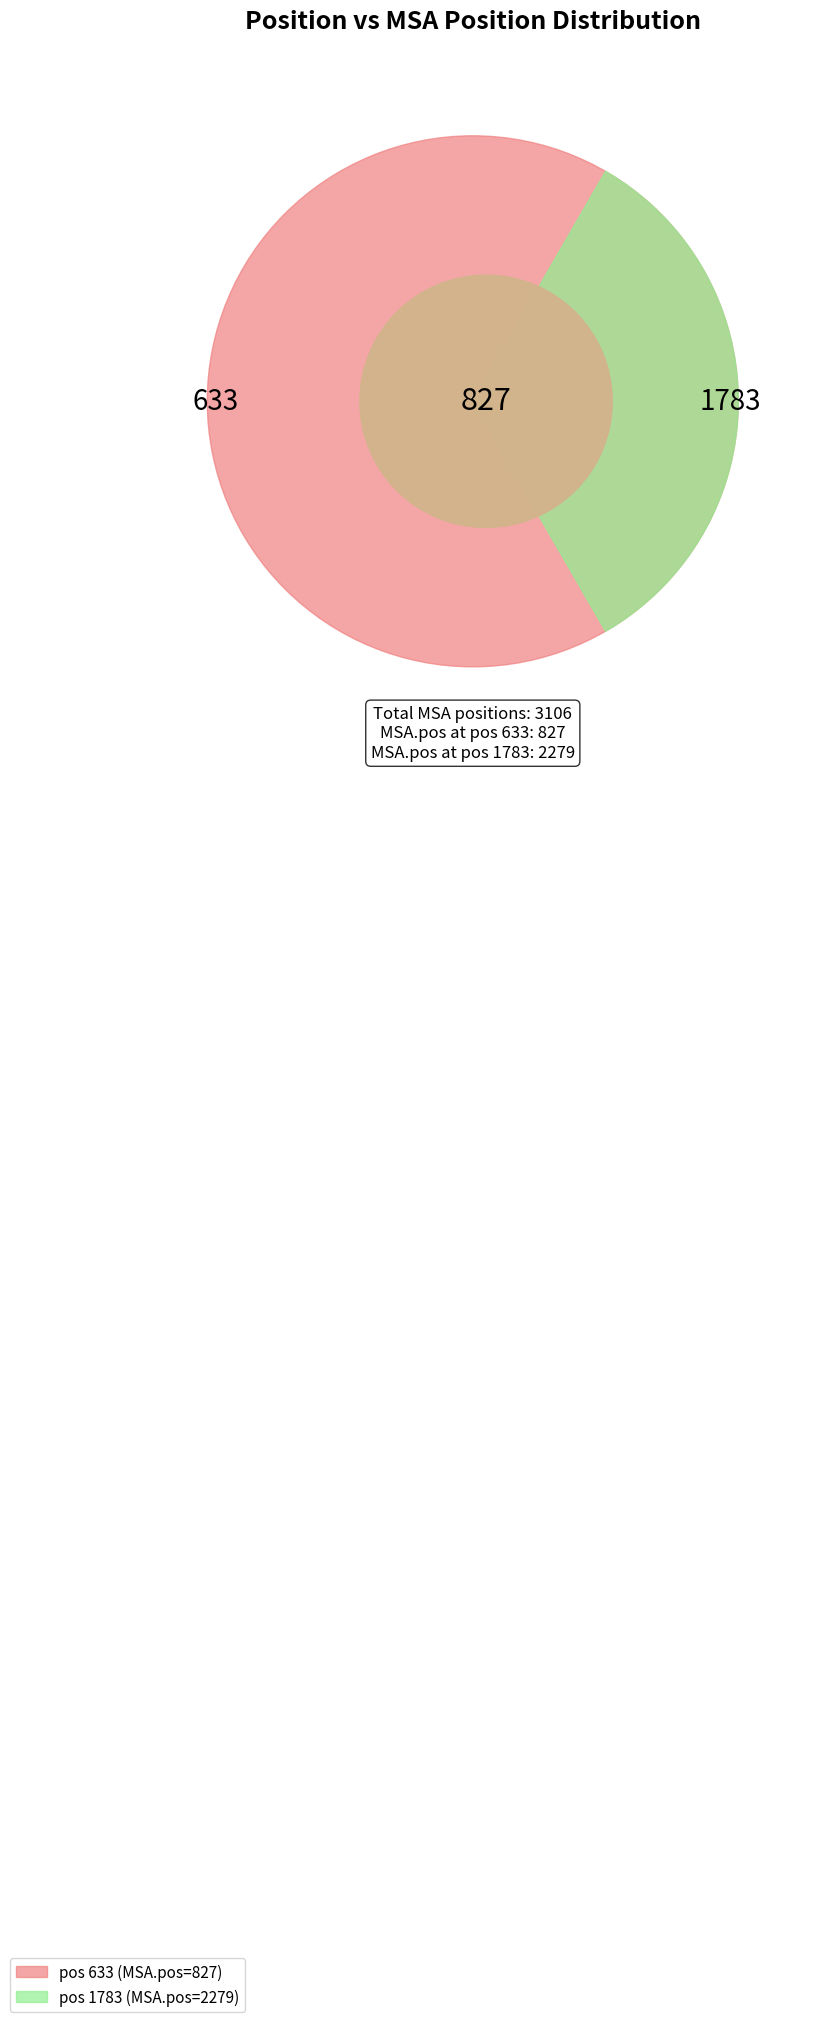

True or false: 1783 accounts for 66% of the total.

False